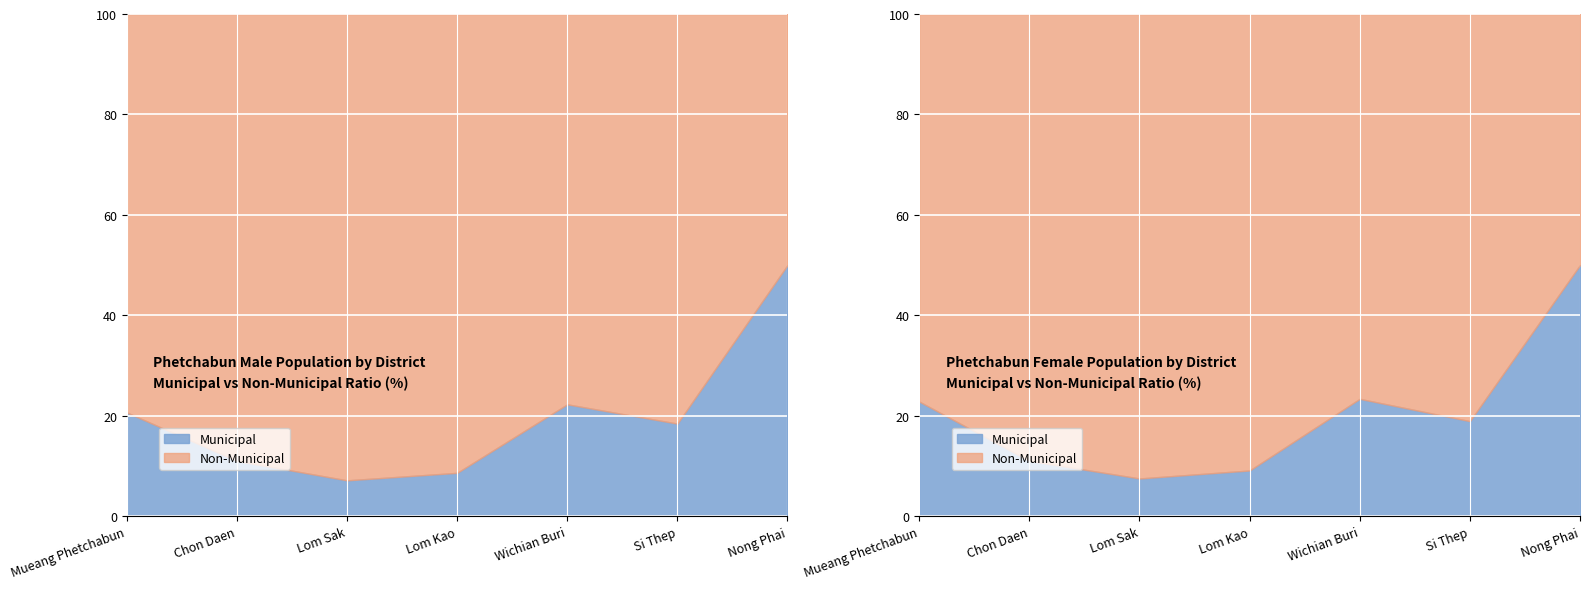

How many lines are shown in the chart?

4